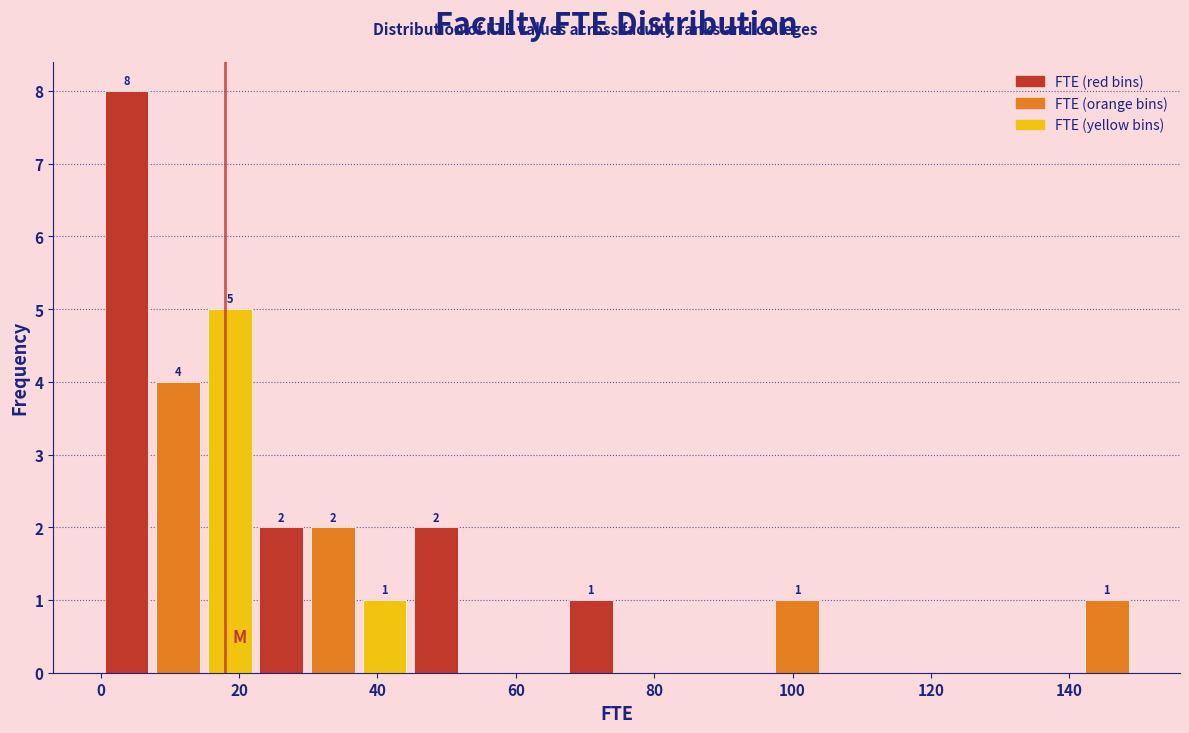

Around what value on the x-axis is the tallest bar? Give the approximate position of its centre, as read against the axis.

4